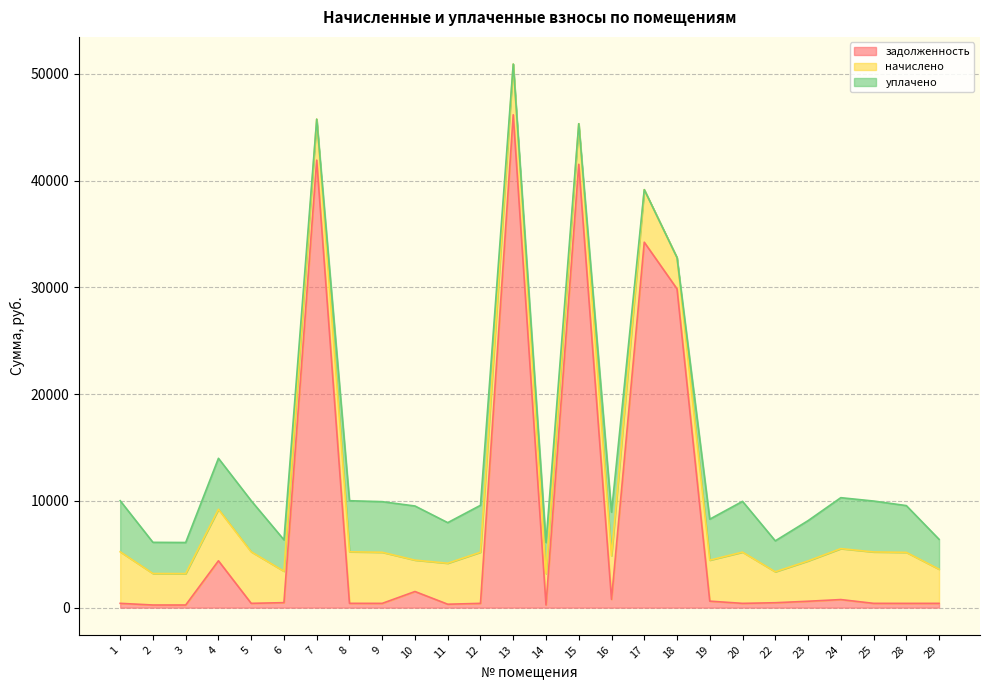

What value does the начислено series have at 28?

4779.2